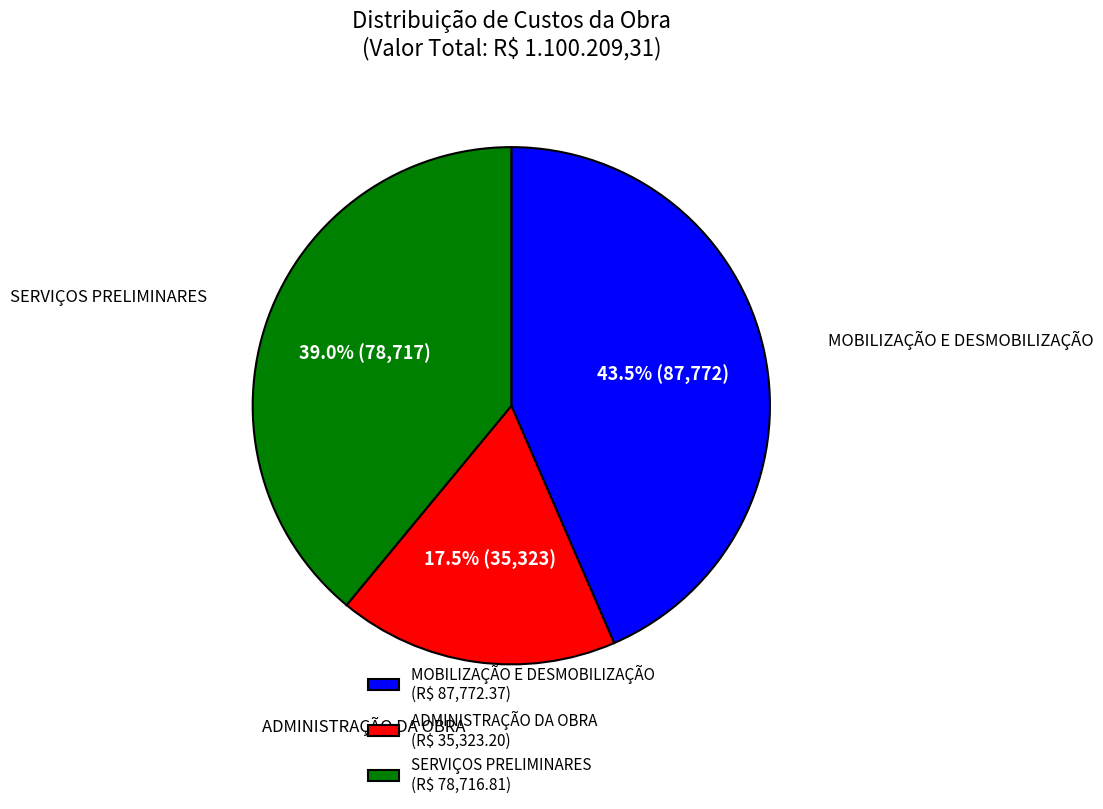

To the nearest percent, what percentage of the pie is SERVIÇOS PRELIMINARES?

39%